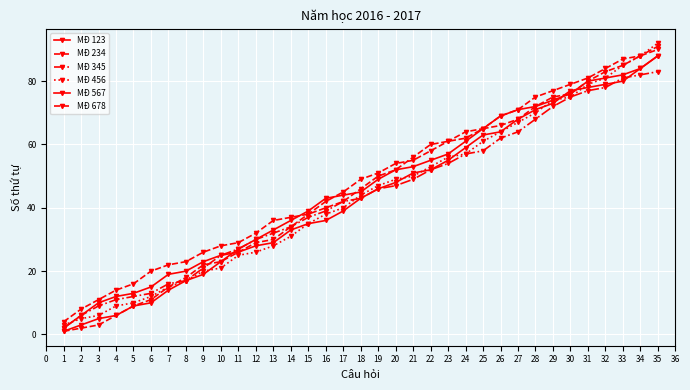

What is the difference between the maximum and minimum values in the MĐ 234 series?

86